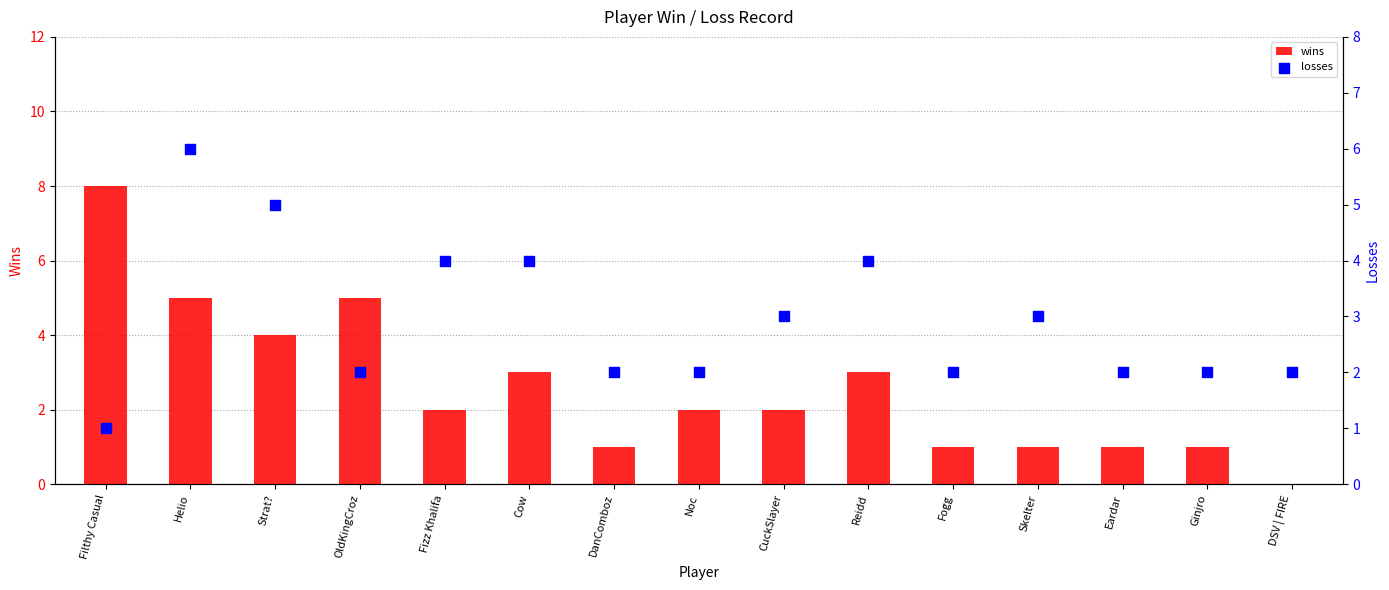

Which series has the largest total across all categories?

losses